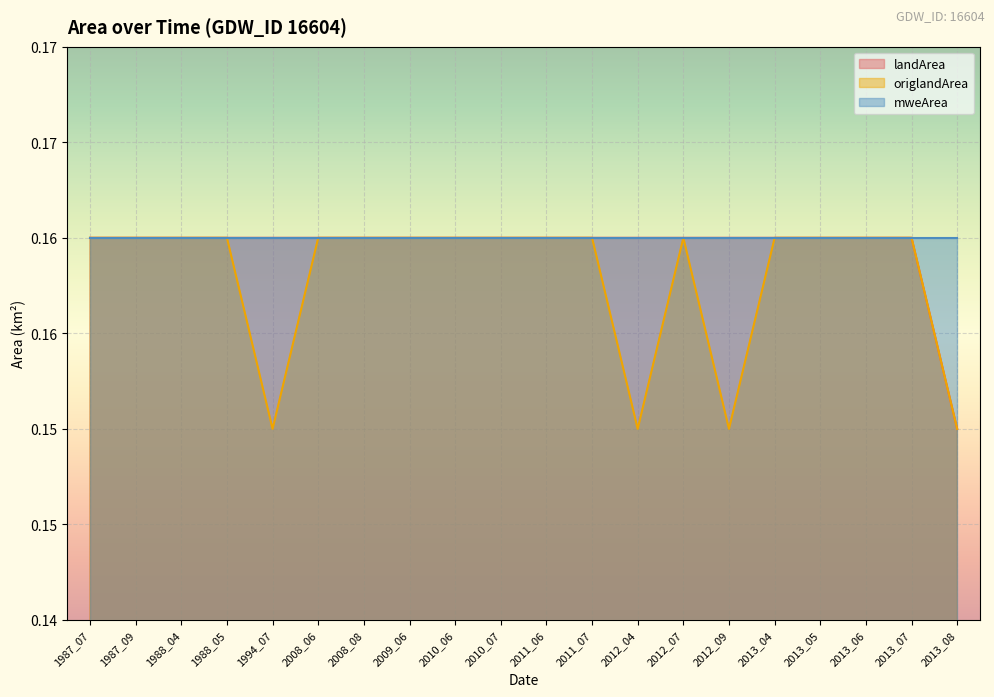

What are all the series names shown in the legend?

landArea, origlandArea, mweArea